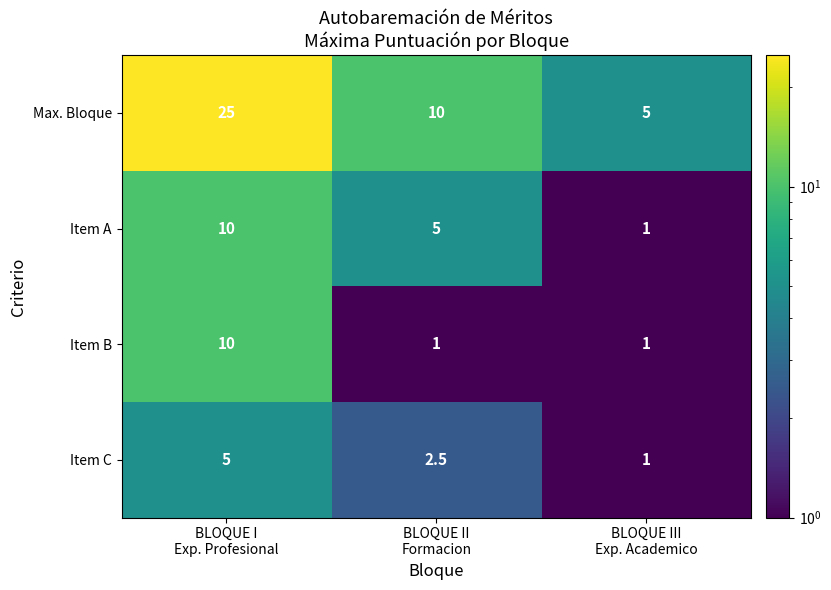

Which series has the largest range (max minus min)?

Max. Bloque